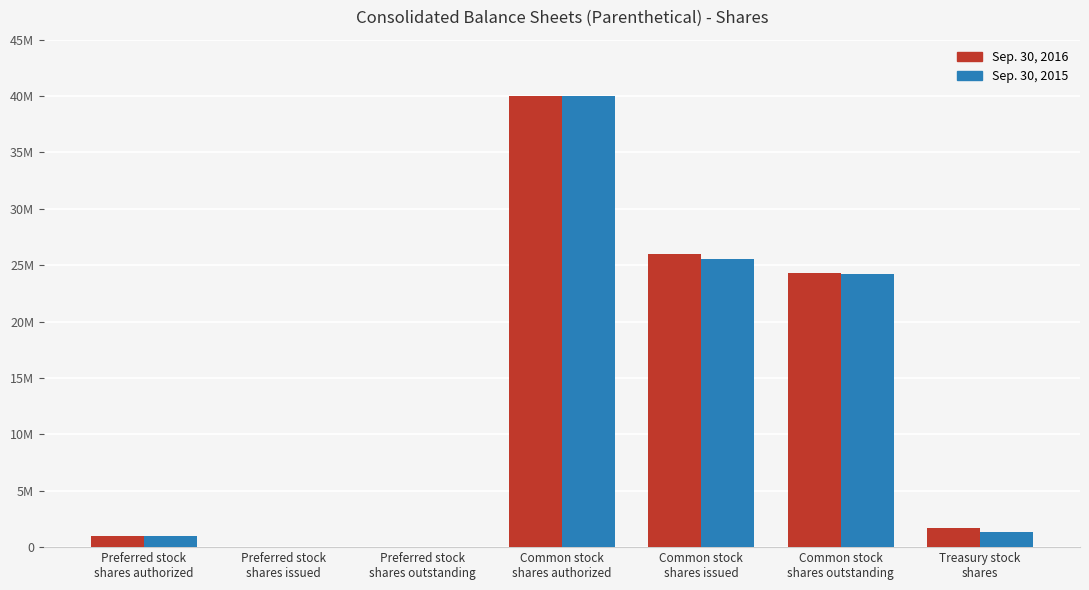

At how many categories does at least one series exceed 24656844?

2